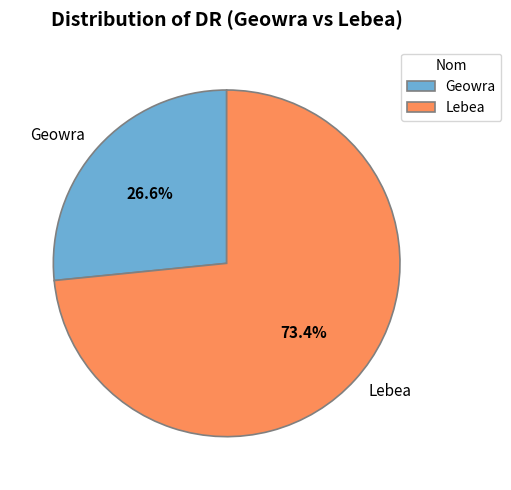

To the nearest percent, what is the combined percentage of Geowra and Lebea?

100%